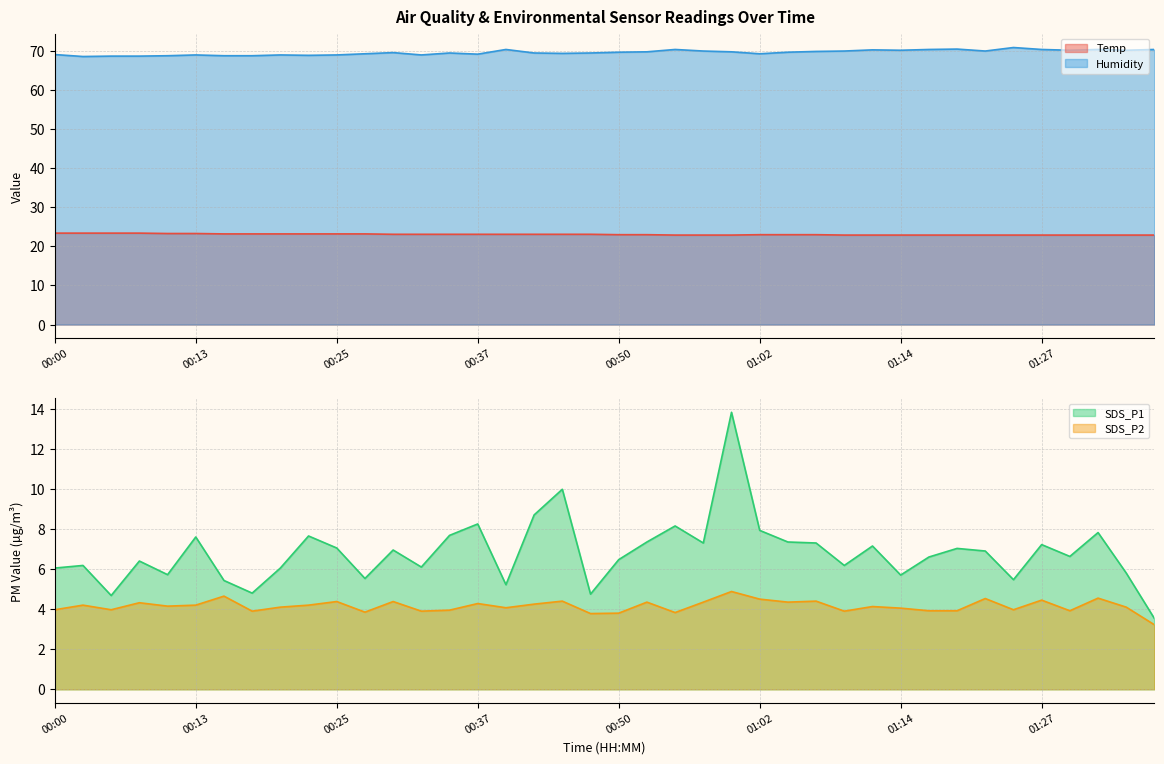

How many values in the Temp series are below 23?

15